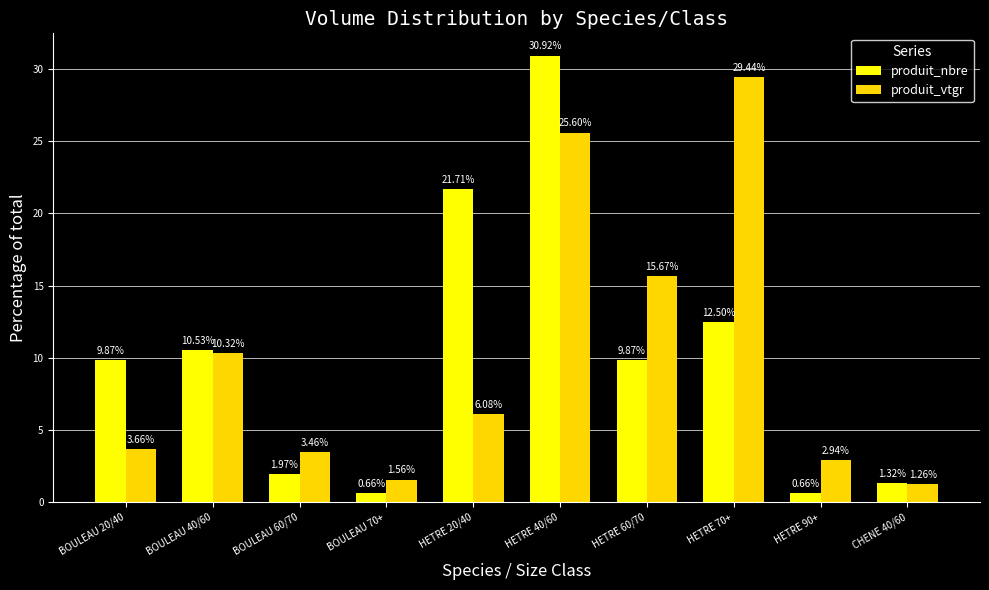

What is the sum of the produit_vtgr values at HETRE 40/60 and HETRE 90+?

28.5